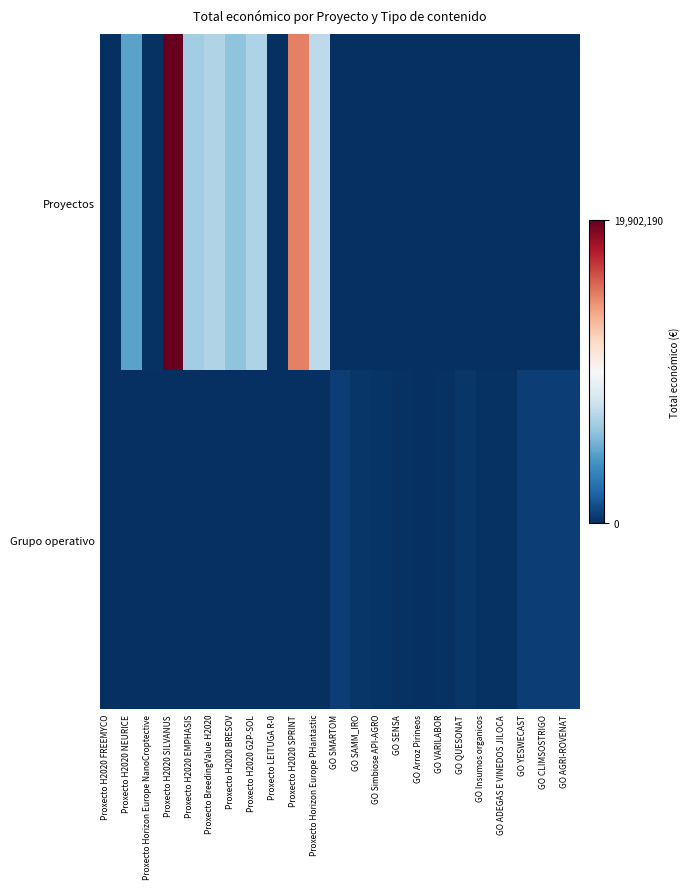

Reading left to right, list all the values displayed in this chart.

Proyectos: Proxecto H2020 FREEMYCO=50000	Proxecto H2020 NEURICE=4608975	Proxecto Horizon Europe NanoCroptective=150000	Proxecto H2020 SILVANUS=19902190	Proxecto H2020 EMPHASIS=6526038	Proxecto BreedingValue H2020=6986278	Proxecto H2020 BRESOV=5962019	Proxecto H2020 G2P-SOL=6891265	Proxecto LEITUGA R-0=62065	Proxecto H2020 SPRINT=14994445	Proxecto Horizon Europe PHantastic=7384272	GO SMARTOM=0	GO SAMM_IRO=0	GO Simbiose API-AGRO=0	GO SENSA=0	GO Arroz Pirineos=0	GO VARILABOR=0	GO QUESONAT=0	GO Insumos organicos=0	GO ADEGAS E VINEDOS JILOCA=0	GO YESWECAST=0	GO CLIMSOSTRIGO=0	GO AGRI-ROVENAT=0
Grupo operativo: Proxecto H2020 FREEMYCO=0	Proxecto H2020 NEURICE=0	Proxecto Horizon Europe NanoCroptective=0	Proxecto H2020 SILVANUS=0	Proxecto H2020 EMPHASIS=0	Proxecto BreedingValue H2020=0	Proxecto H2020 BRESOV=0	Proxecto H2020 G2P-SOL=0	Proxecto LEITUGA R-0=0	Proxecto H2020 SPRINT=0	Proxecto Horizon Europe PHantastic=0	GO SMARTOM=599962	GO SAMM_IRO=297514	GO Simbiose API-AGRO=165000	GO SENSA=150000	GO Arroz Pirineos=70000	GO VARILABOR=150000	GO QUESONAT=250000	GO Insumos organicos=119999	GO ADEGAS E VINEDOS JILOCA=150000	GO YESWECAST=599792	GO CLIMSOSTRIGO=590712	GO AGRI-ROVENAT=615375